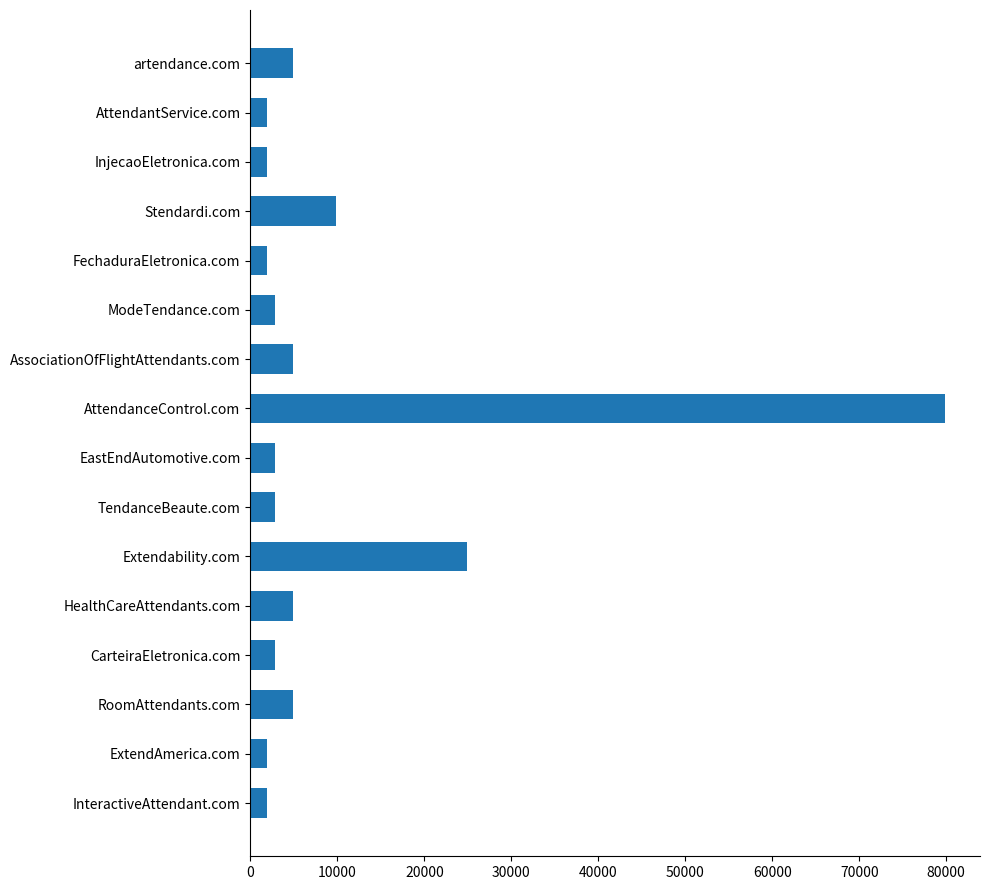

Reading top to bottom, transcribe all the data shown in this chart.

artendance.com=4888	AttendantService.com=1888	InjecaoEletronica.com=1888	Stendardi.com=9888	FechaduraEletronica.com=1888	ModeTendance.com=2888	AssociationOfFlightAttendants.com=4888	AttendanceControl.com=79888	EastEndAutomotive.com=2888	TendanceBeaute.com=2888	Extendability.com=24888	HealthCareAttendants.com=4888	CarteiraEletronica.com=2888	RoomAttendants.com=4888	ExtendAmerica.com=1888	InteractiveAttendant.com=1888